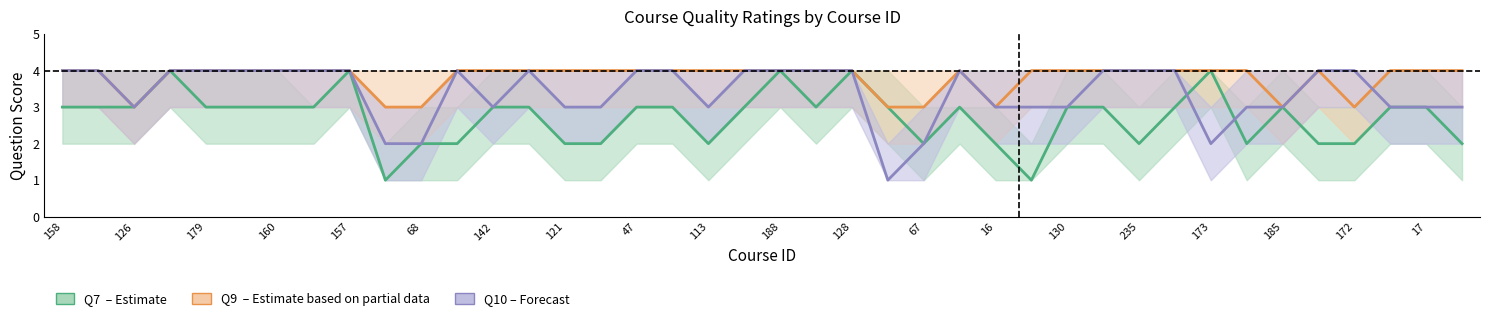

How many data points does each series have?

40